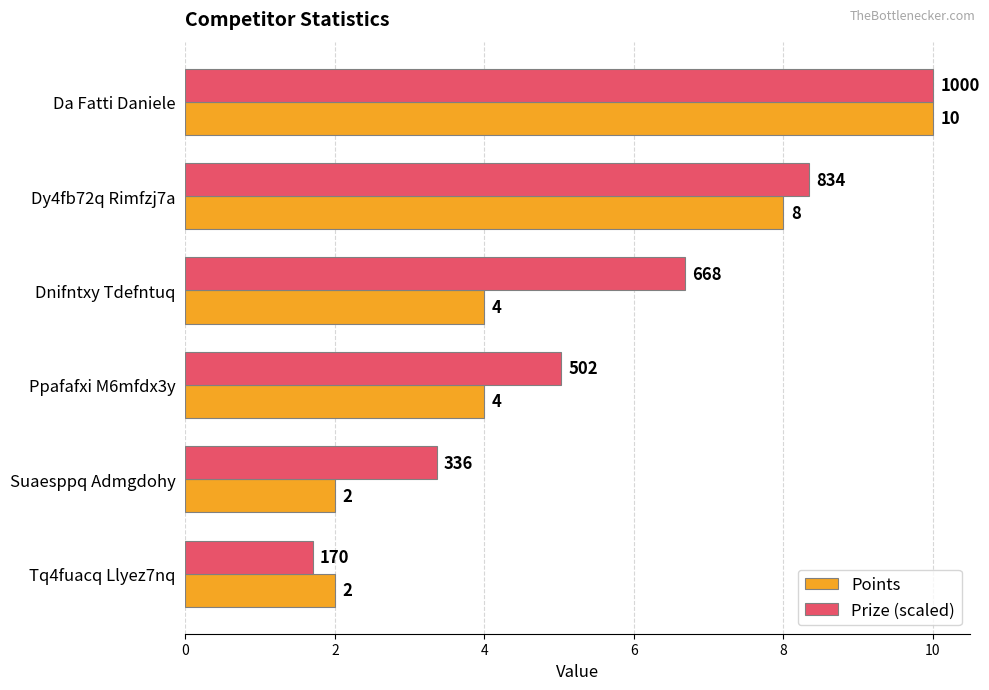

What are all the series names shown in the legend?

Points, Prize (scaled)